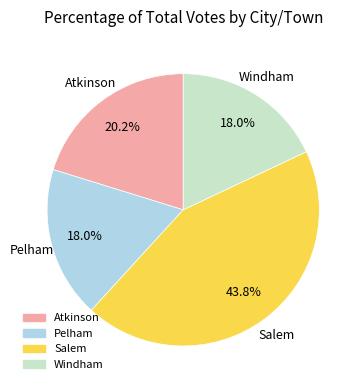

What is the total percentage of Atkinson and Pelham?

38.2%